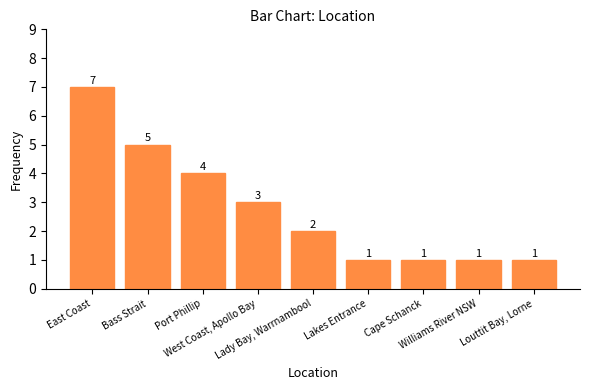

What is the difference between the second highest and minimum values?

4